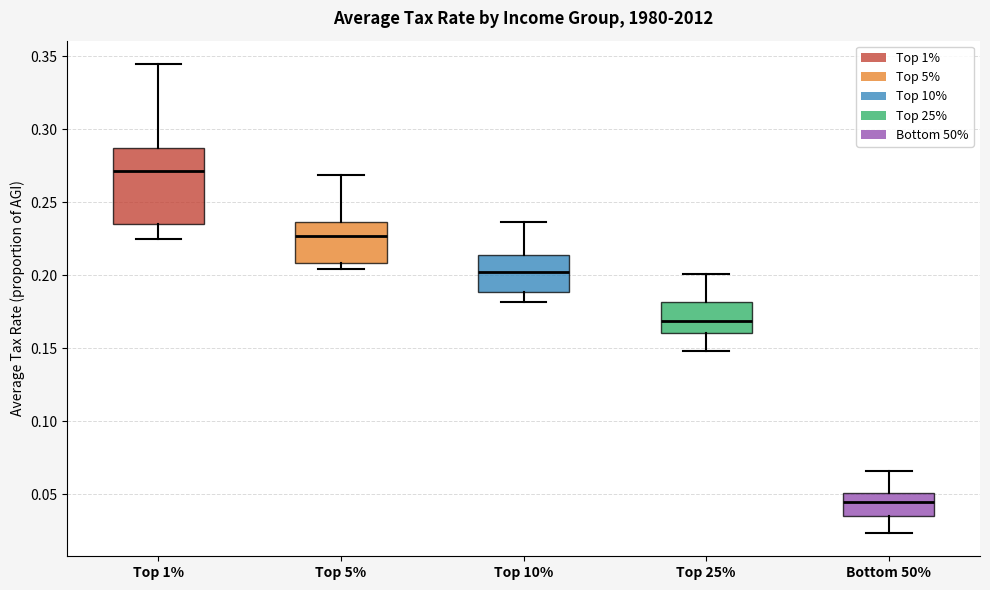

Which box has the highest median line?

Top 1%